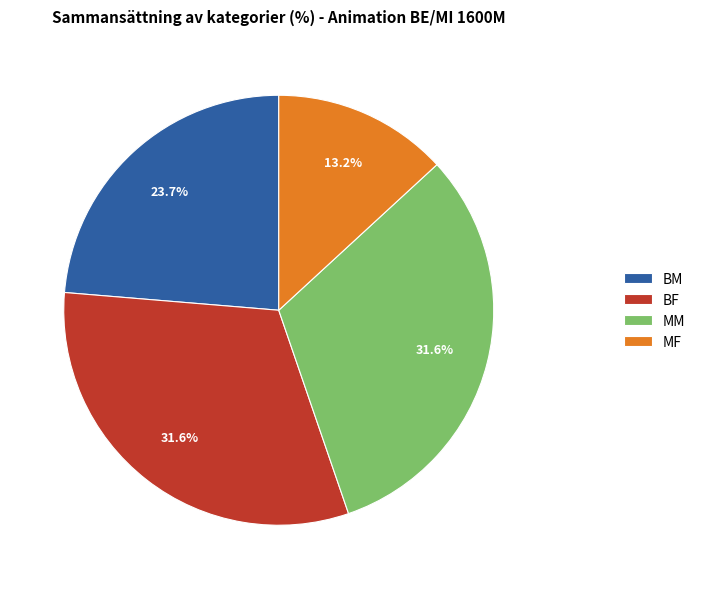

Between BM and BF, which is larger?

BF